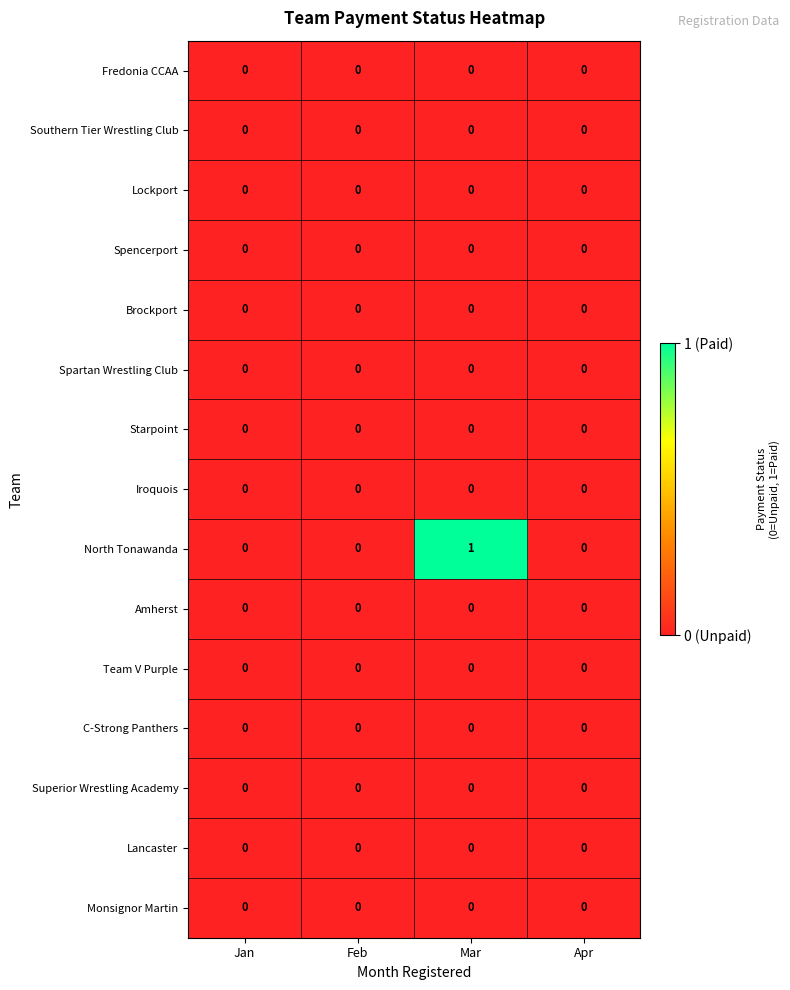

Which series has the largest total across all categories?

North Tonawanda